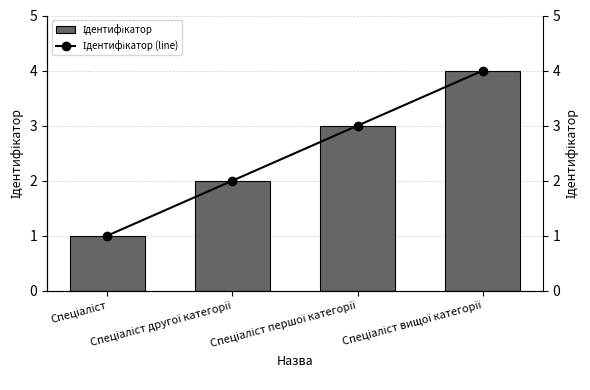

Reading left to right, what are all the values shown in this chart?

Ідентифікатор: 1	2	3	4
Ідентифікатор (line): 1	2	3	4